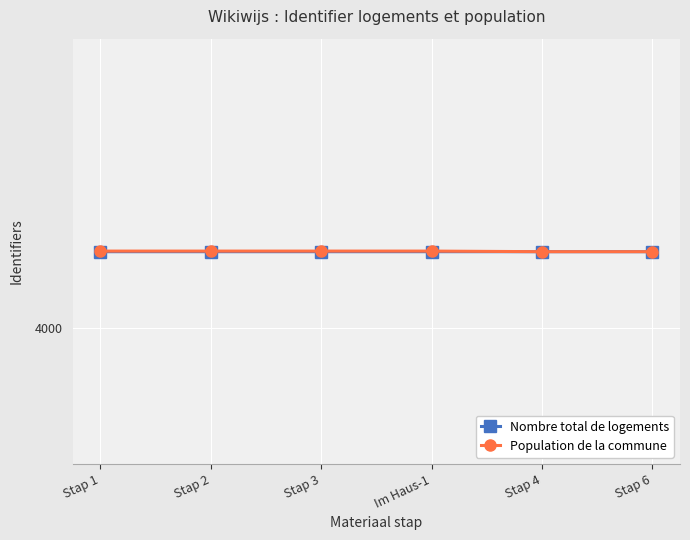

Is the value of Population de la commune at Stap 3 greater than the value of Nombre total de logements at Stap 1?

Yes